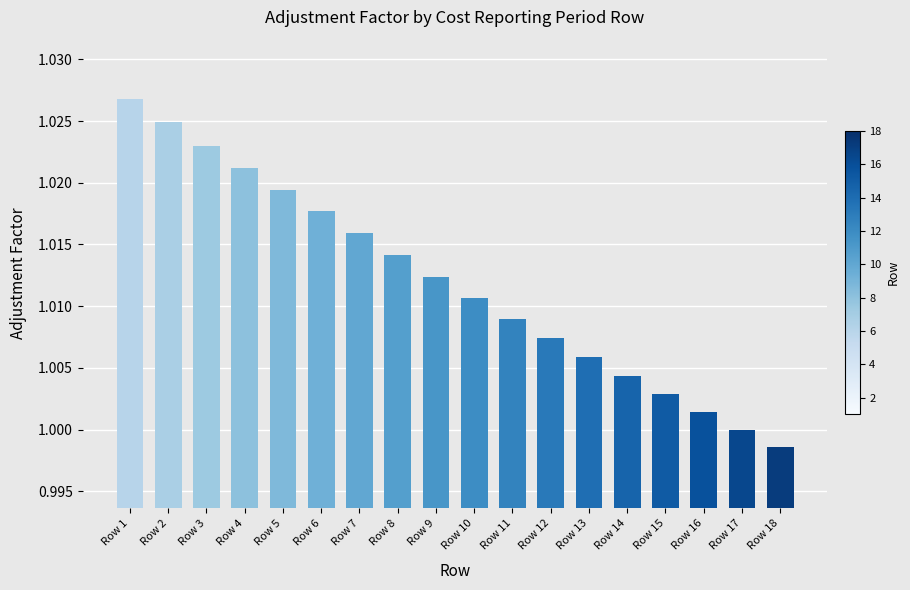

The chart shows a value of 1.0 at Row 8. True or false?

True